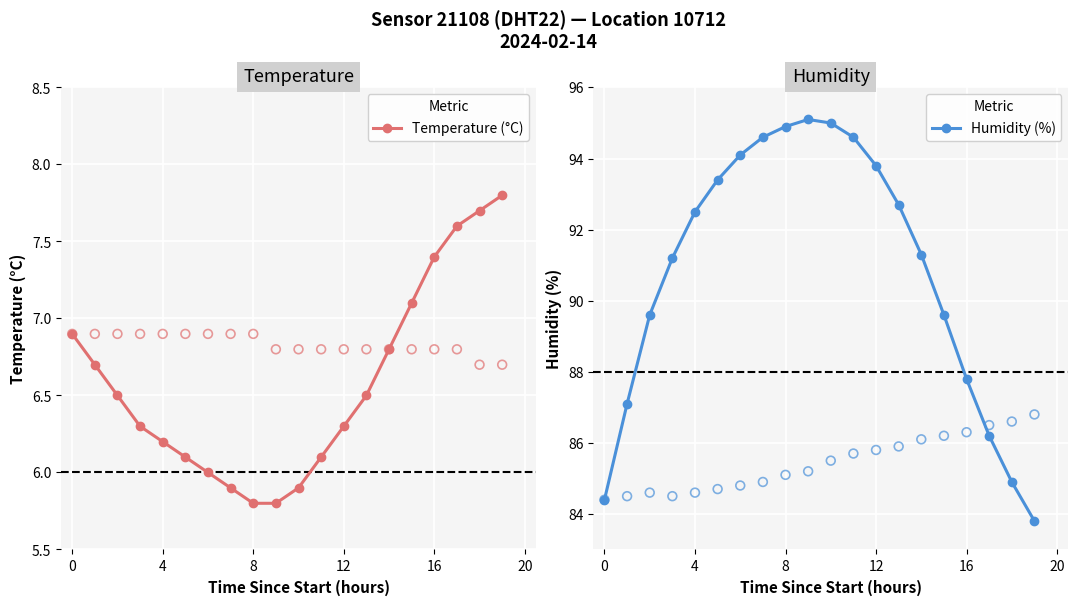

What is the total value across all series at 14?

98.1